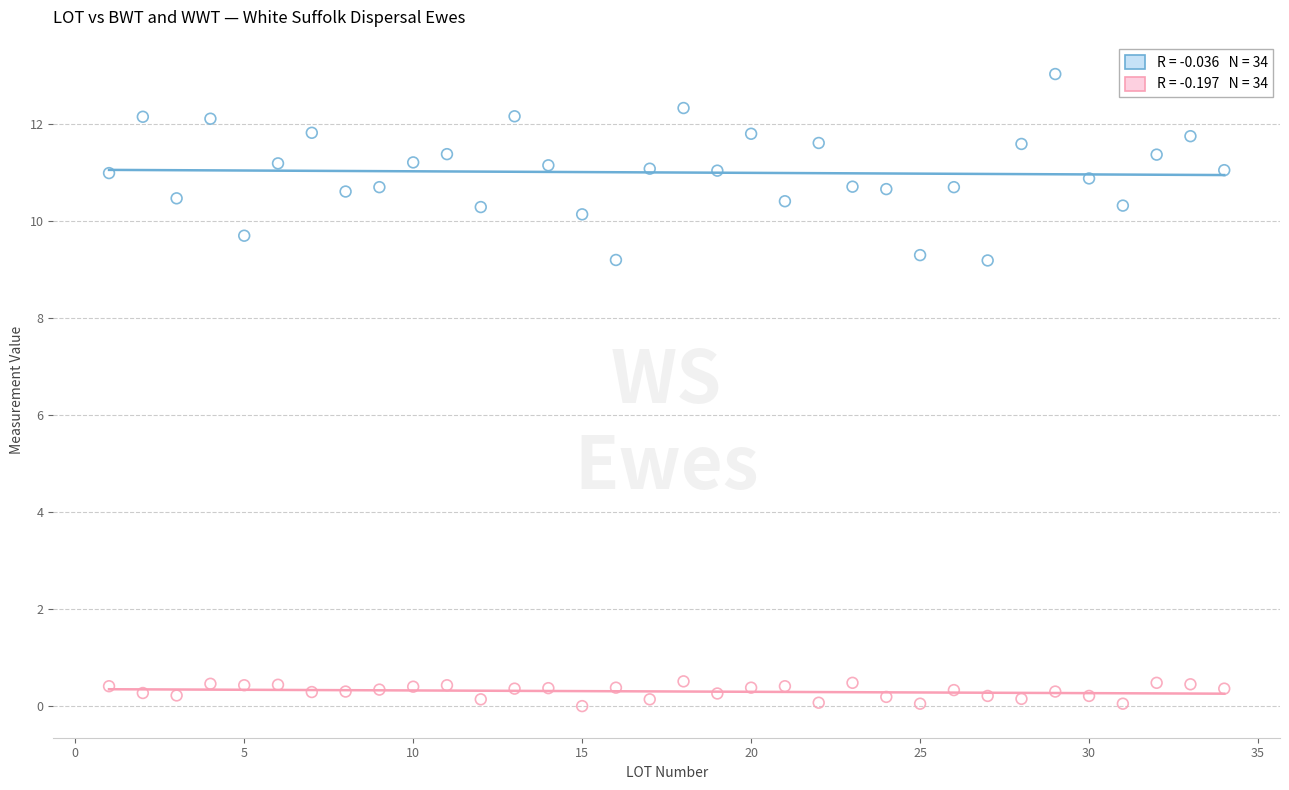

Across all data points, what is the range of Y values (max minus min)?

13.0